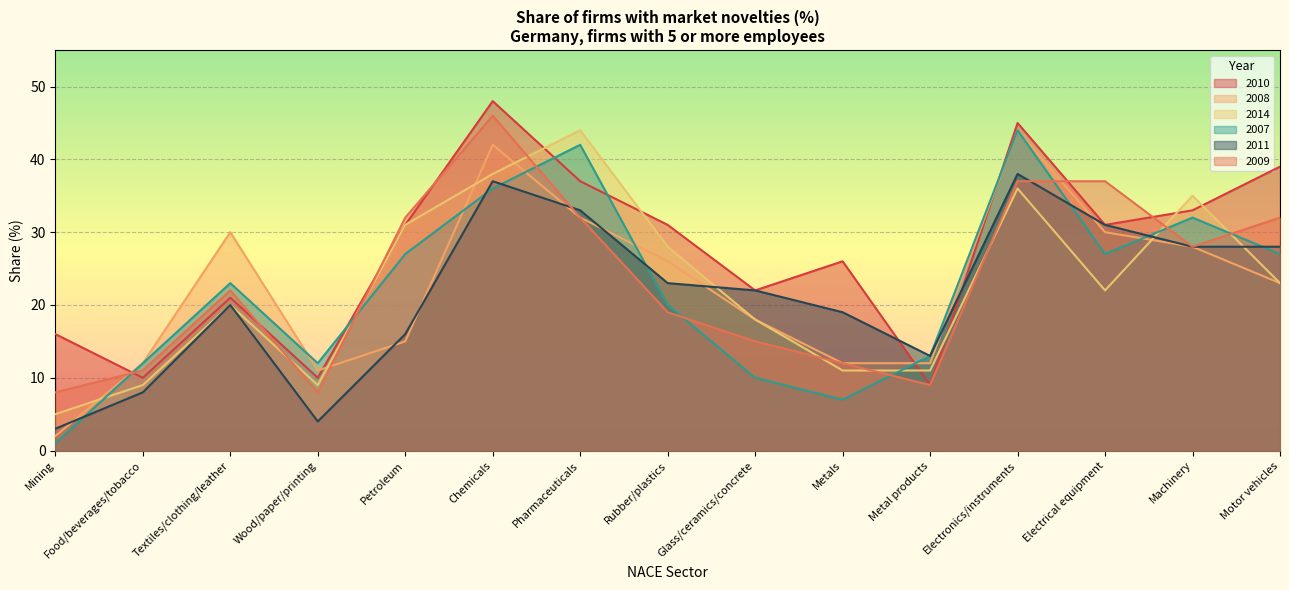

The 2014 series shows 10 at Electronics/instruments. True or false?

False